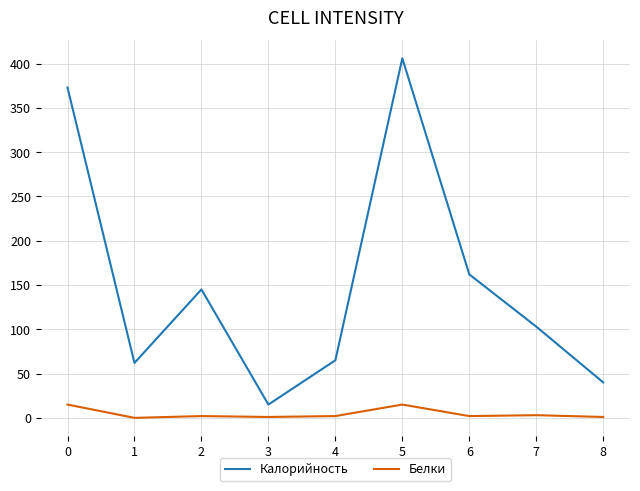

Which series has the widest spread of values?

Калорийность